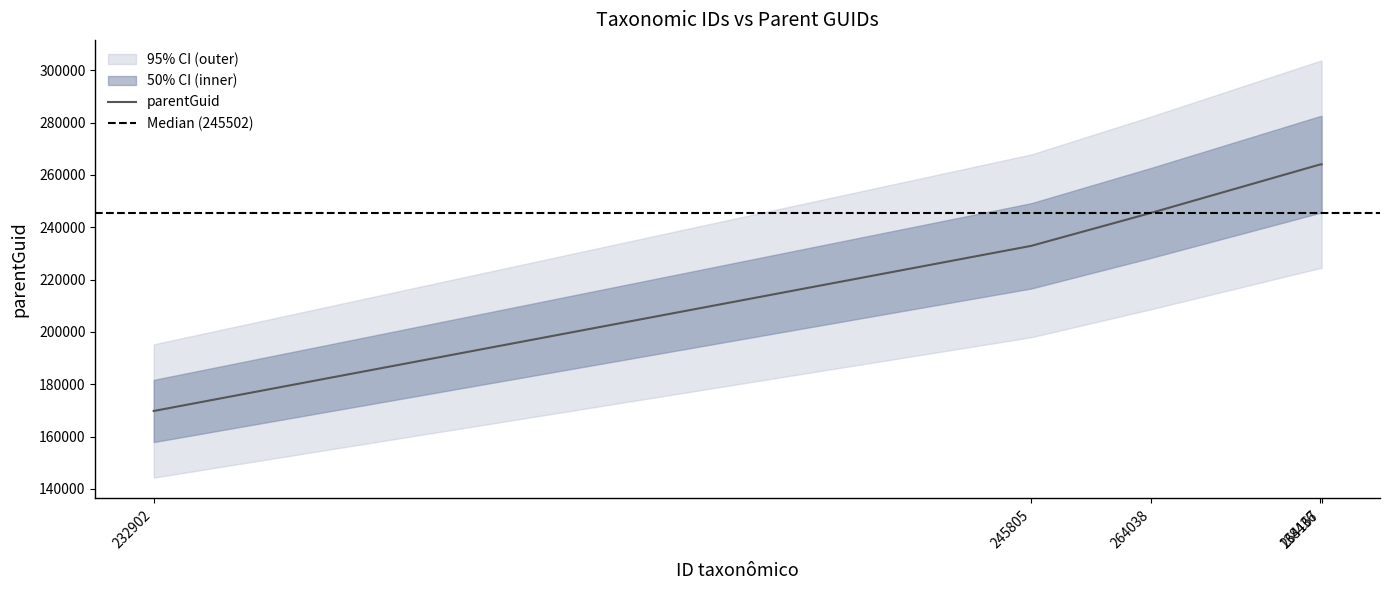

Rank the categories by value from lowest to highest.

138436, 232902, 245805, 264038, 264167